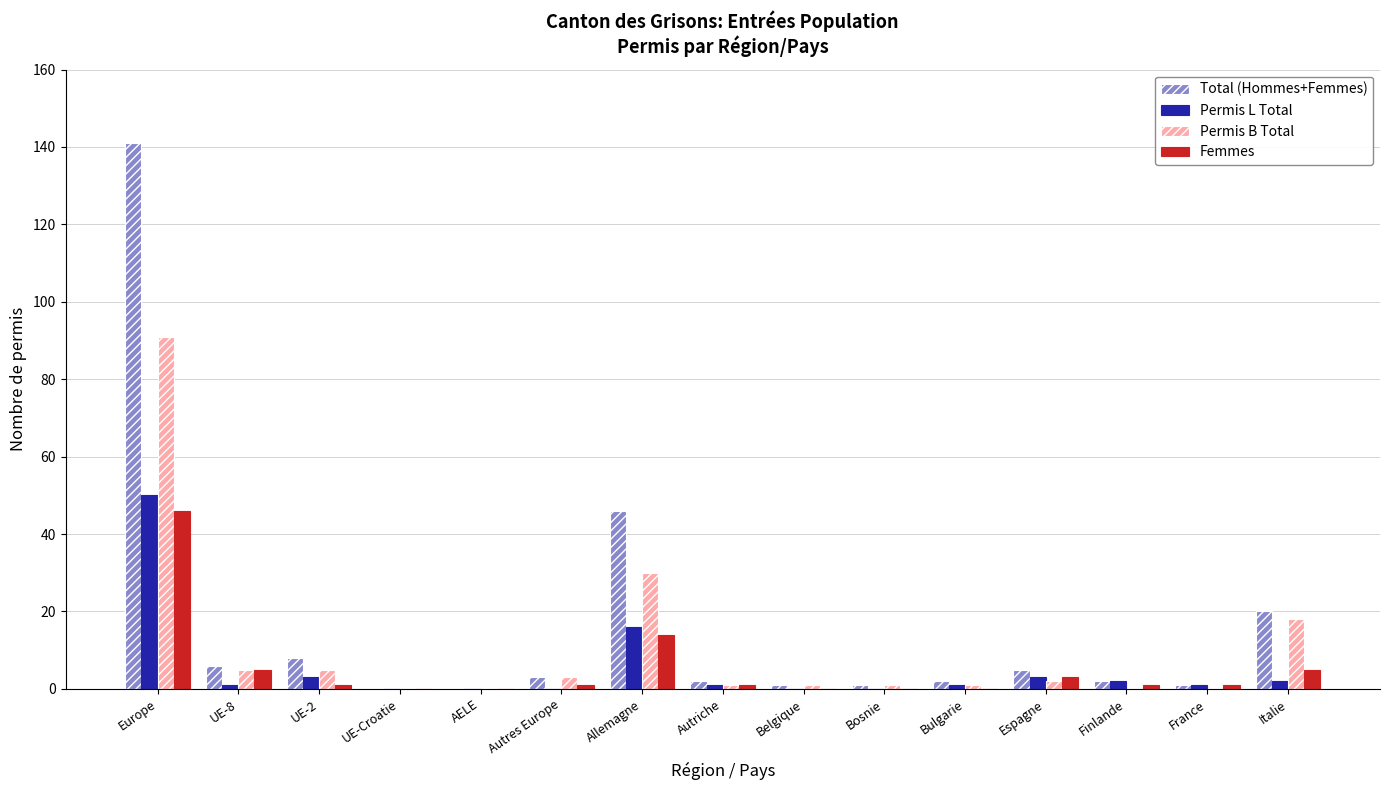

What is the highest value of the Permis B Total series?

91